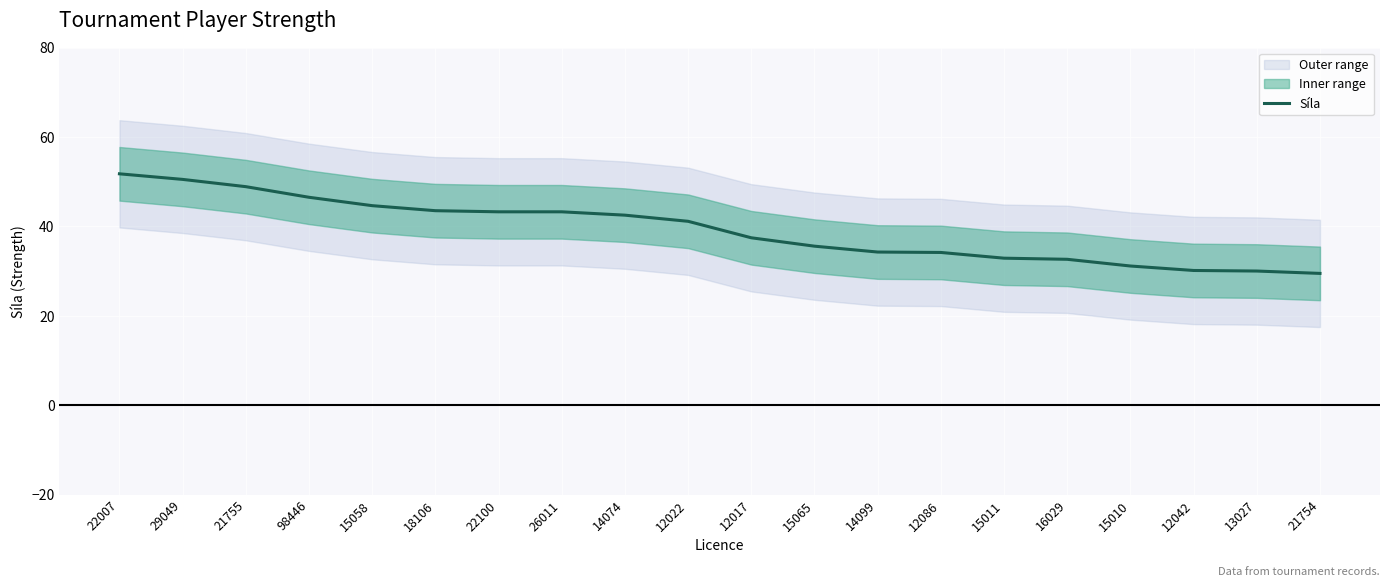

What is the smallest value displayed?

29.5